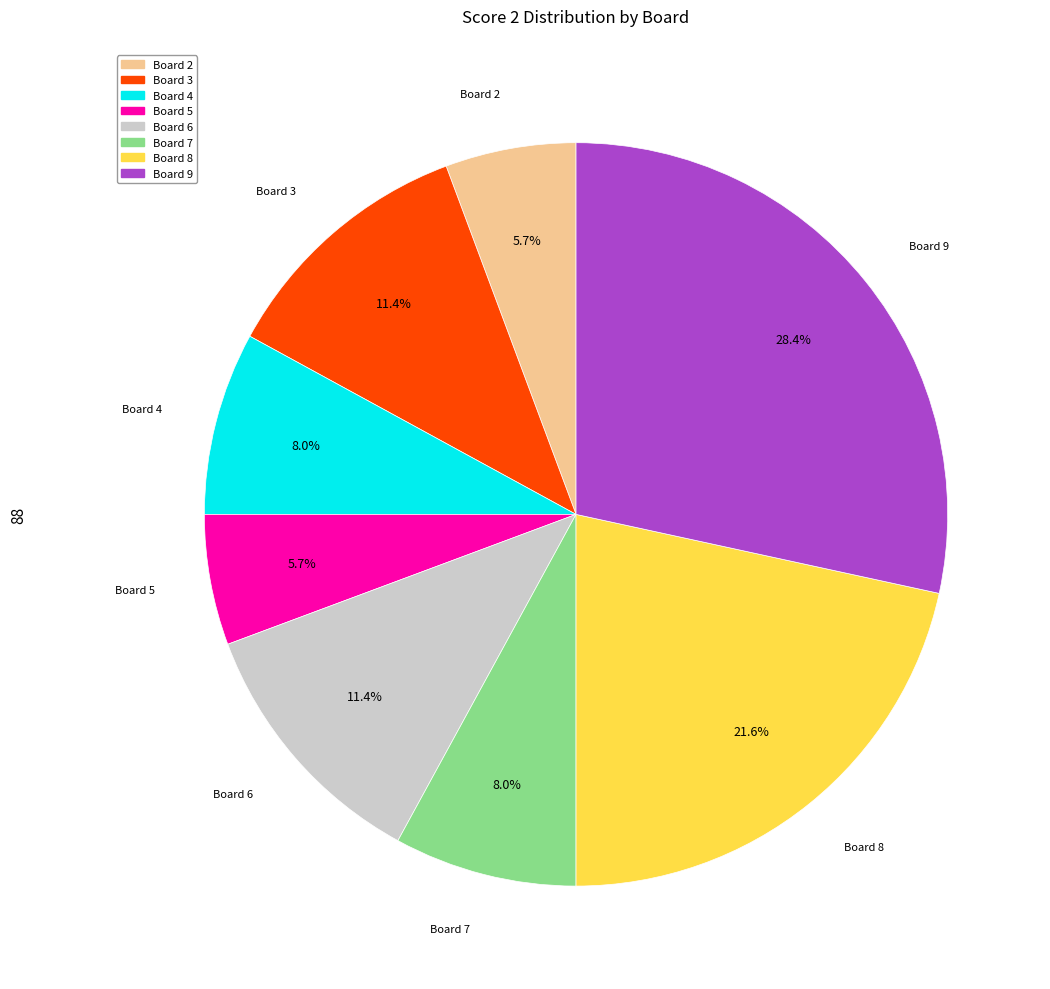

Is there any slice that represents more than half of the pie?

No